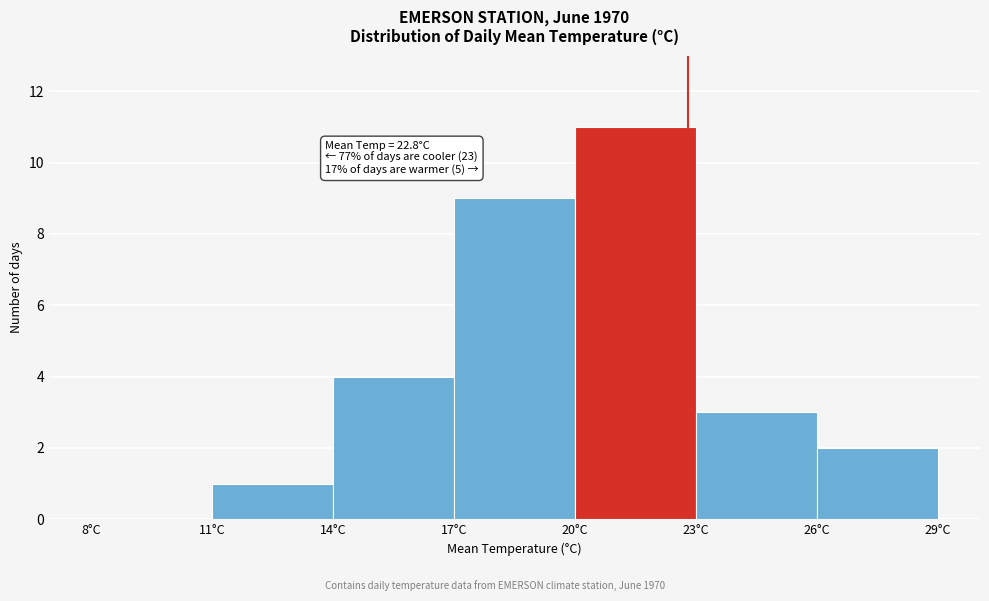

Over which range of the x-axis is the bar tallest?

20 to 23